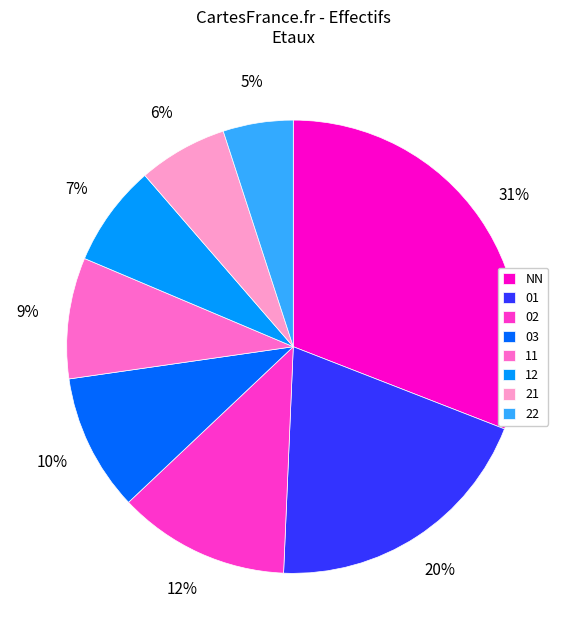

Is the sum of 03 and NN greater than half?

No